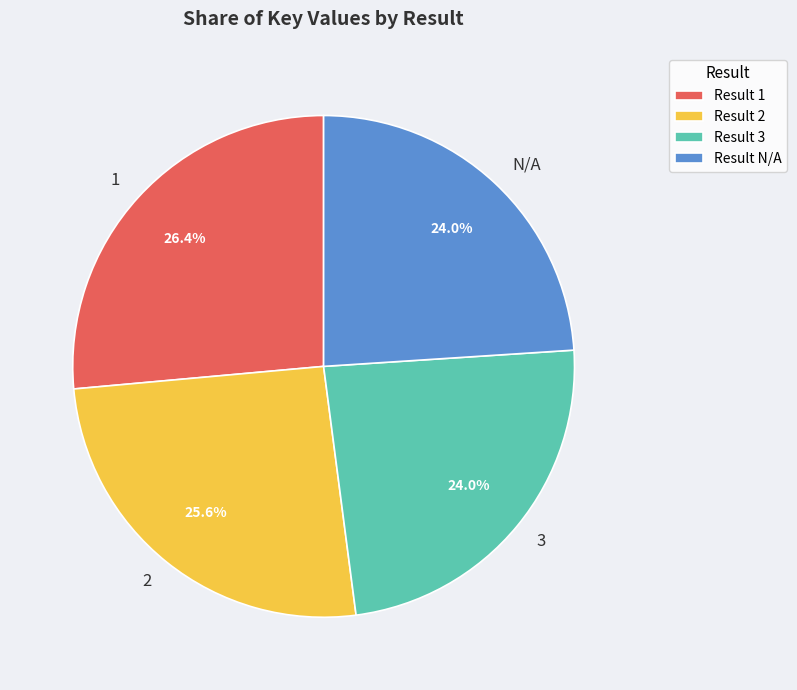

Approximately how many times larger is the value at 1 compared to N/A?

1.1